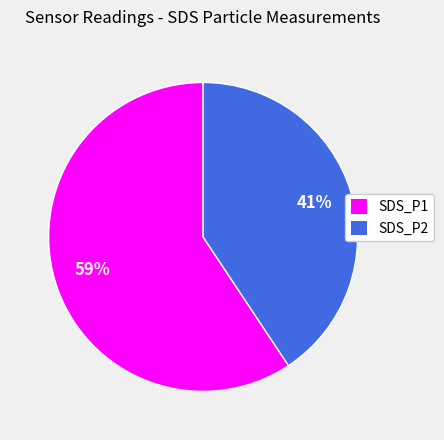

What is the majority slice?

SDS_P1